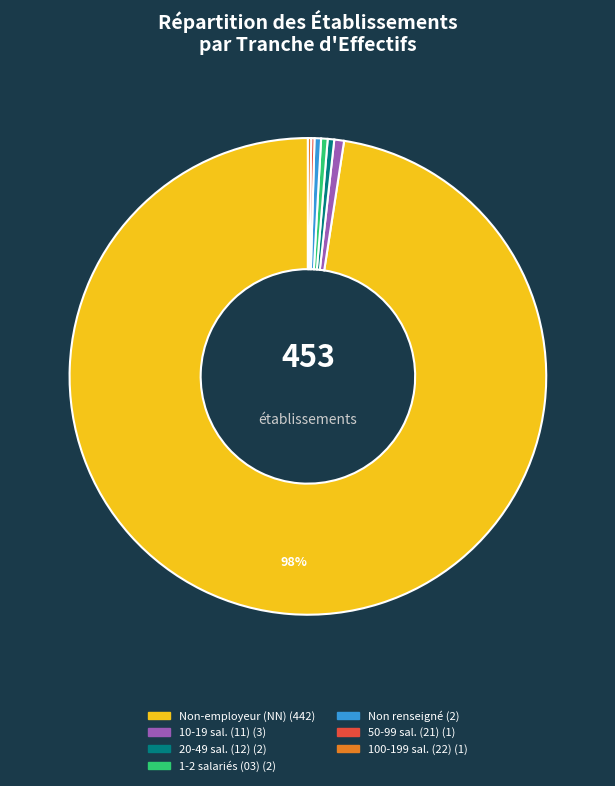

Is there any slice that represents more than half of the pie?

Yes